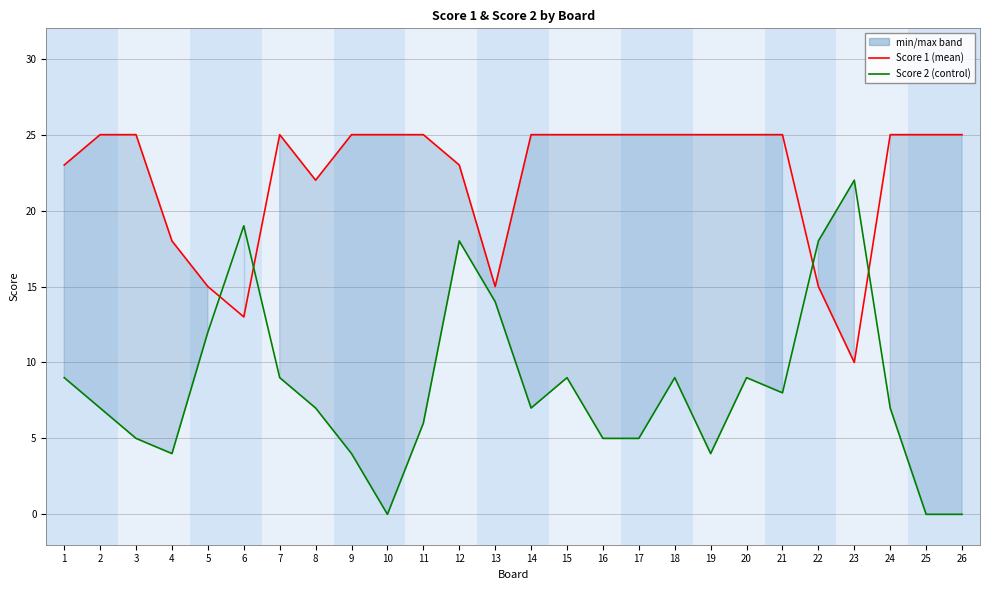

Where is Score 2 nearest to the value 11?

5